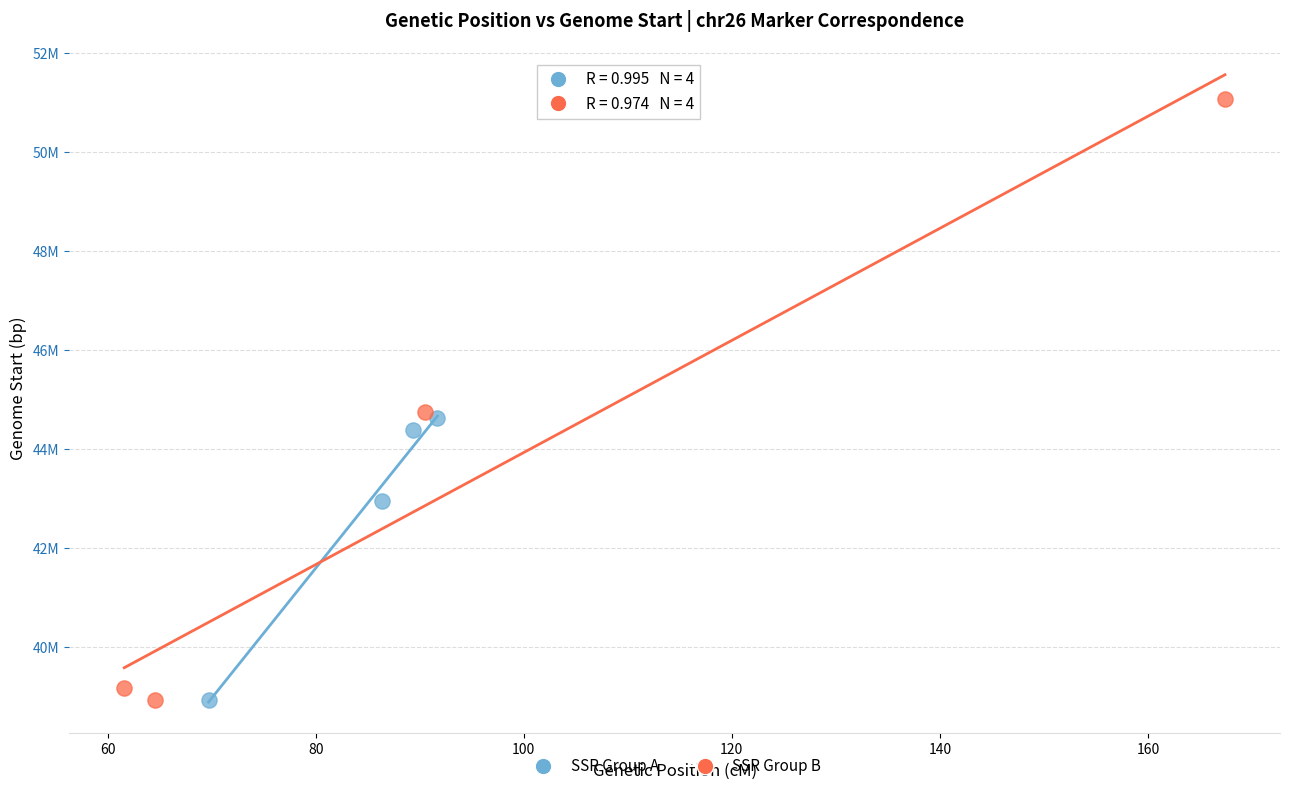

What are all the series names shown in the legend?

SSR Group A, SSR Group B